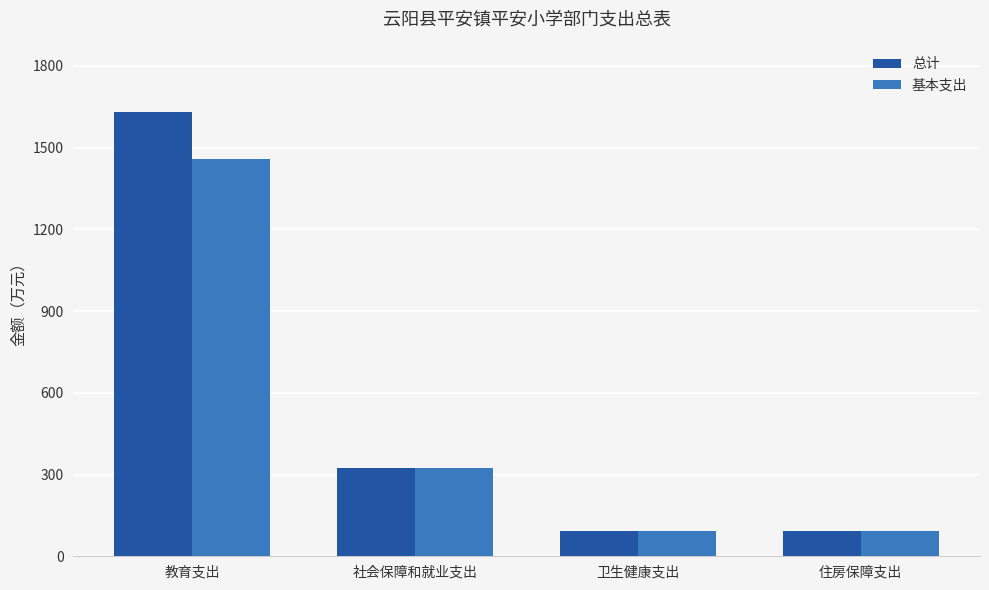

The value of 基本支出 at 住房保障支出 is 94.2. True or false?

True